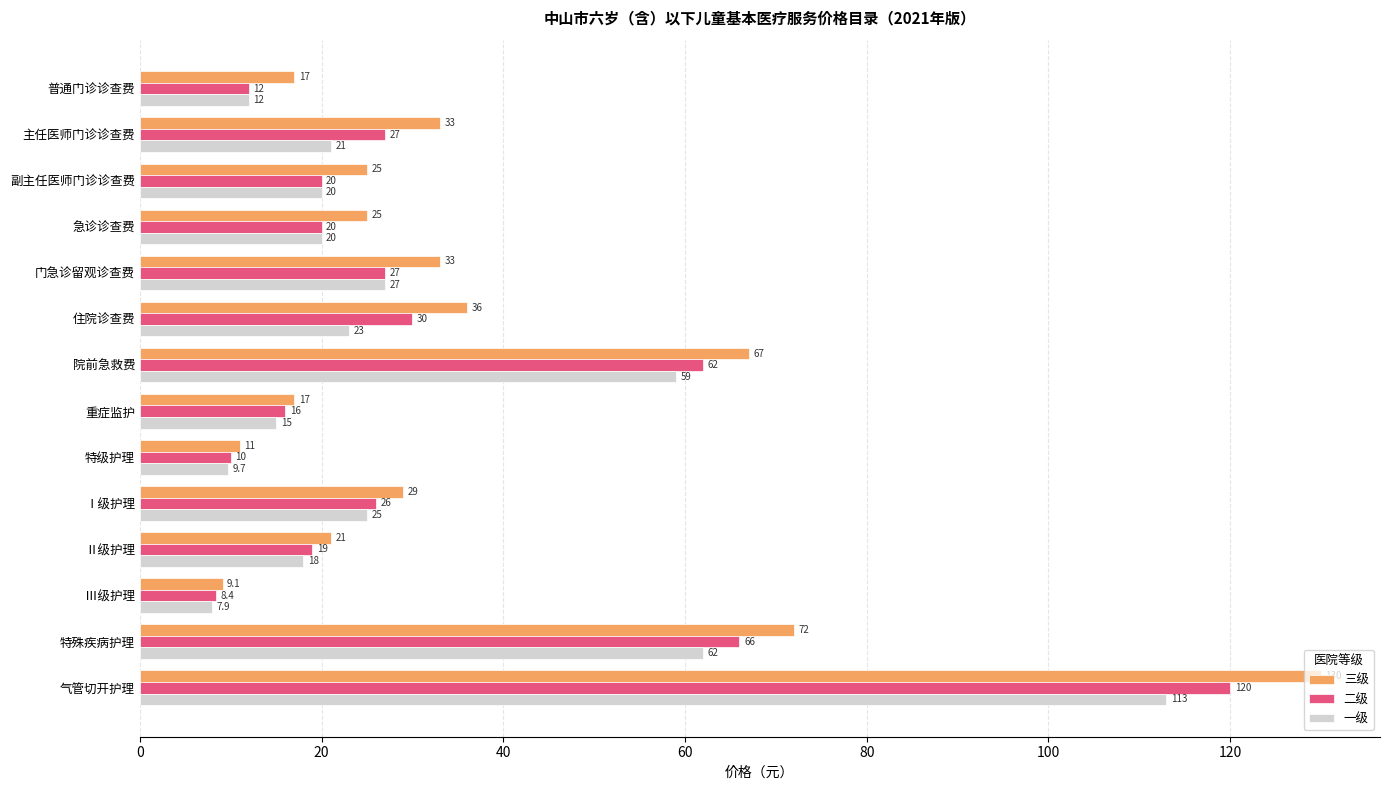

Rank the series by their maximum value, from highest to lowest.

三级, 二级, 一级